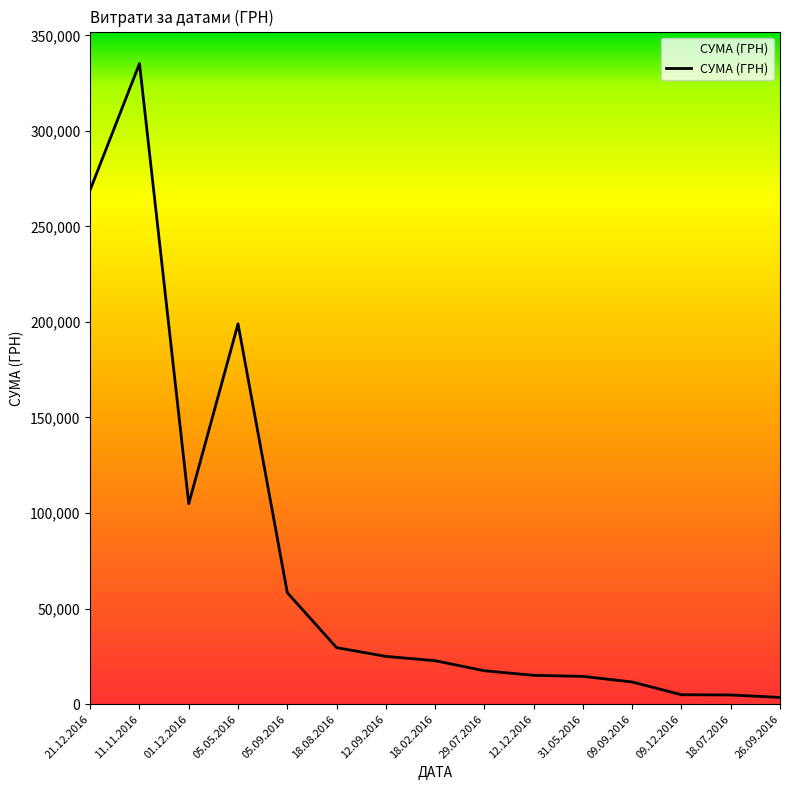

What is the greatest value displayed?

335200.2